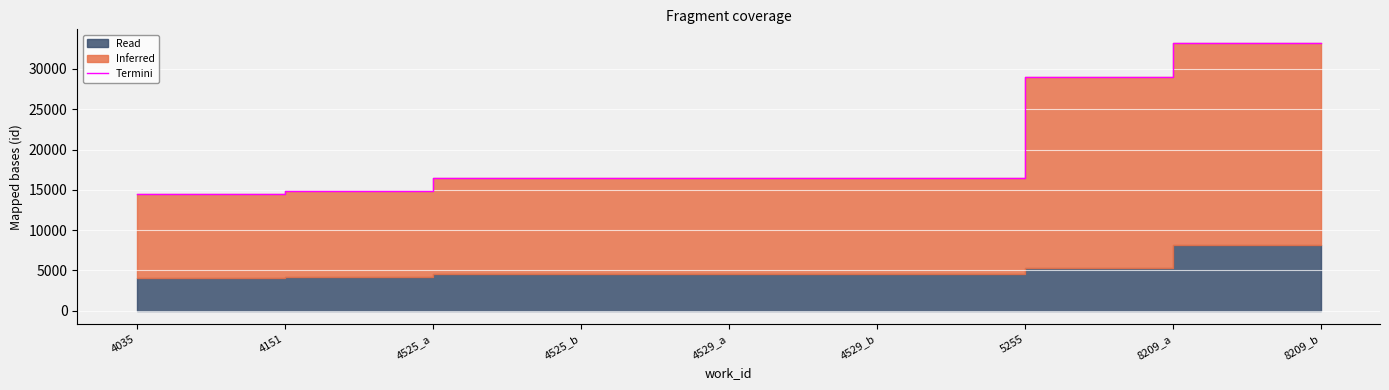

True or false: the data shows 28956 at 5255.

True